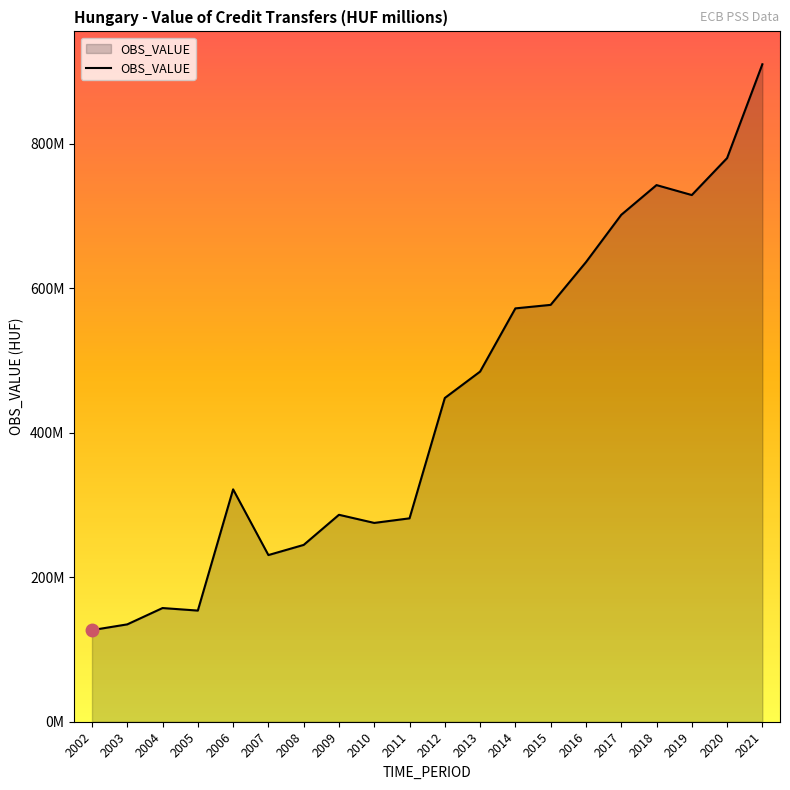

Is this an area chart (filled region under the line)?

Yes